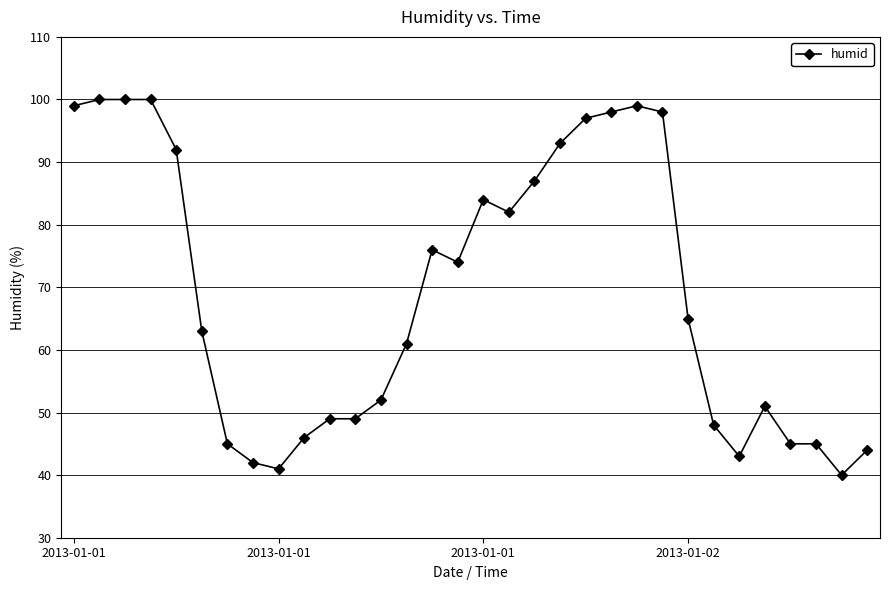

Reading left to right, list all the values displayed in this chart.

99	100	100	100	92	63	45	42	41	46	49	49	52	61	76	74	84	82	87	93	97	98	99	98	65	48	43	51	45	45	40	44